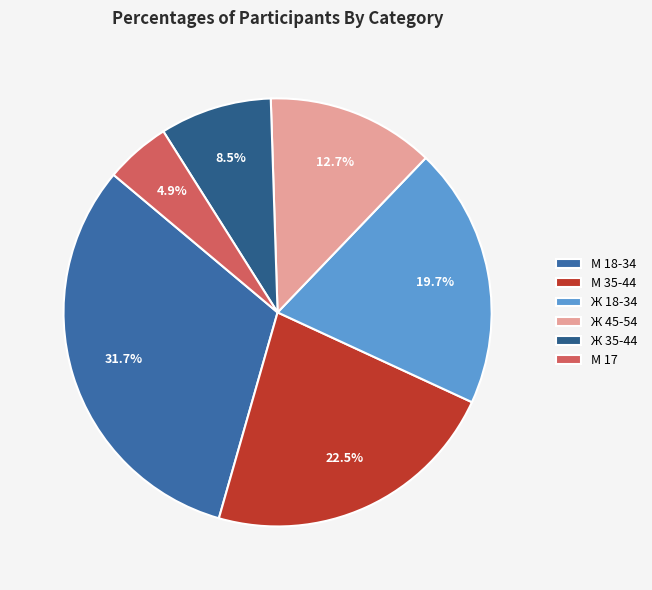

Count the number of slices in the pie.

6